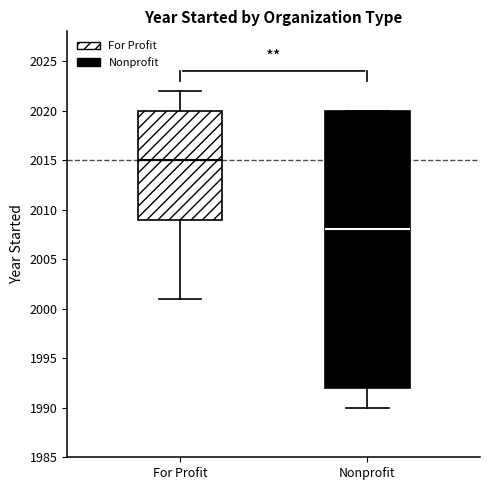

Reading left to right, read every box against the y-axis: the position of its median line, the range the box covers, and the ends of its whiskers. The values are not printed on the chart, so give them approximately, as read against the axis.

For Profit: median 2015, box 2009 to 2020, whiskers 2001 to 2022
Nonprofit: median 2008, box 1992 to 2020, whiskers 1990 to 2020